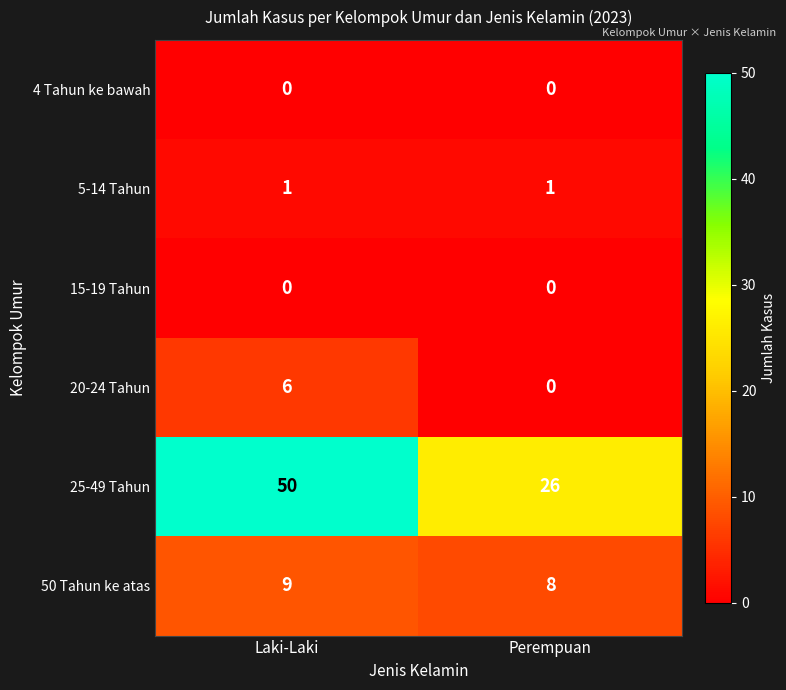

Which series has the largest total across all categories?

25-49 Tahun